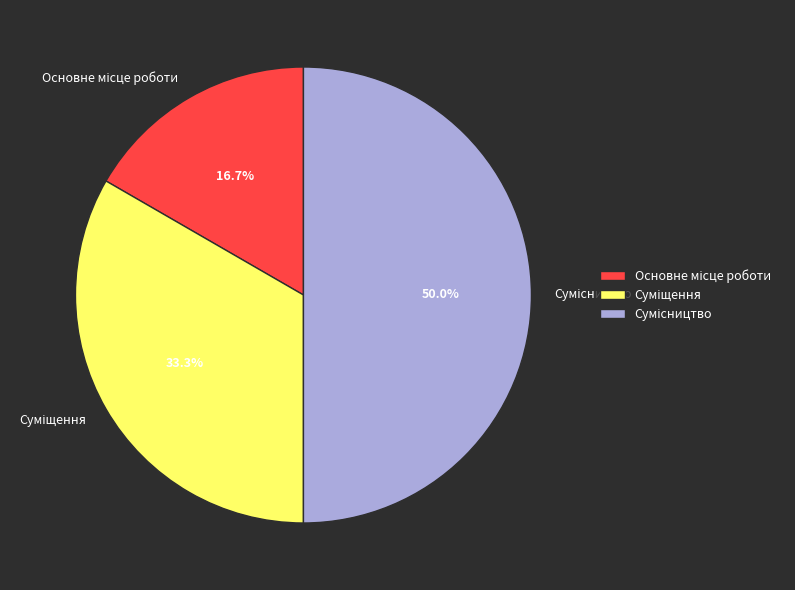

How many segments does this pie chart have?

3